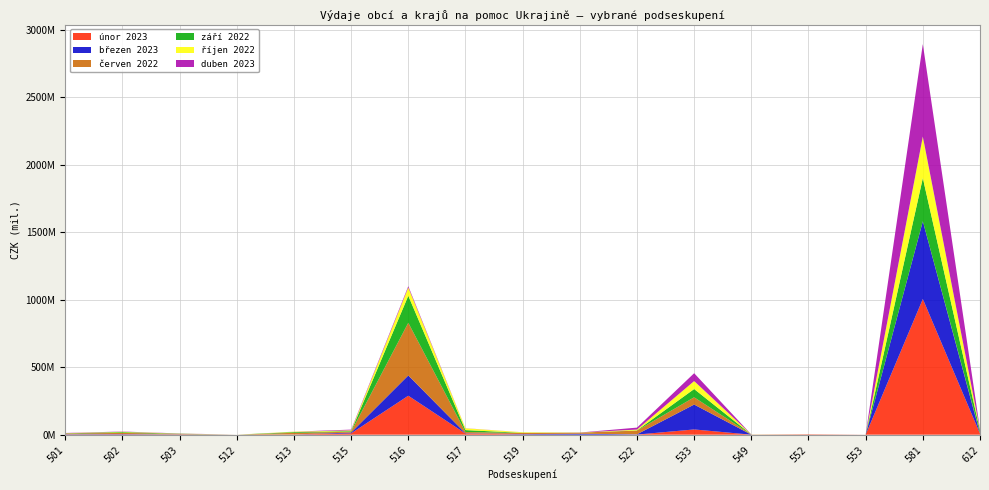

Reading left to right, extract all data points from this chart.

únor 2023: 501=1925516.7	502=2582717.0	503=1251119.8	512=2619.0	513=1433393.6	515=9682854.6	516=288791782.8	517=8712533.6	519=1412984.2	521=299150.0	522=794926.0	533=38864442.0	549=75146.8	552=2842963.0	553=0.0	581=1005465992.0	612=7766087.8
březen 2023: 501=1954731.0	502=2374896.0	503=1212525.2	512=0.0	513=466605.4	515=6210048.9	516=150285675.0	517=2111904.7	519=2991636.0	521=6721100.0	522=2121723.0	533=184513282.2	549=41280.8	552=0.0	553=60000.0	581=575866740.2	612=1197626.9
červen 2022: 501=4528608.4	502=8240883.4	503=3163364.2	512=102478.2	513=12053034.5	515=5718276.6	516=390233726.2	517=8693228.7	519=8217812.6	521=8124900.0	522=27361014.0	533=53810664.3	549=1319552.5	552=280000.0	553=448198.7	581=0.0	612=5046659.8
září 2022: 501=1639286.0	502=5318414.5	503=1516139.0	512=8190.0	513=5182209.0	515=4522247.8	516=199792231.8	517=14427620.1	519=1004025.8	521=308200.0	522=1440518.0	533=61138358.5	549=138866.1	552=150000.0	553=0.0	581=320415934.3	612=17112646.6
říjen 2022: 501=1080074.0	502=3020291.0	503=1096116.6	512=0.0	513=2932896.2	515=5975870.2	516=61654813.7	517=13183585.8	519=4265206.4	521=304870.0	522=6118600.0	533=58873602.4	549=227070.1	552=0.0	553=0.0	581=307136532.6	612=4852094.9
duben 2023: 501=1656096.4	502=2020289.0	503=1023356.8	512=0.0	513=487140.8	515=5532502.9	516=9500232.0	517=827344.3	519=266312.6	521=130200.0	522=14567590.2	533=58295638.0	549=-12918.7	552=0.0	553=100000.0	581=685425744.8	612=4217835.2